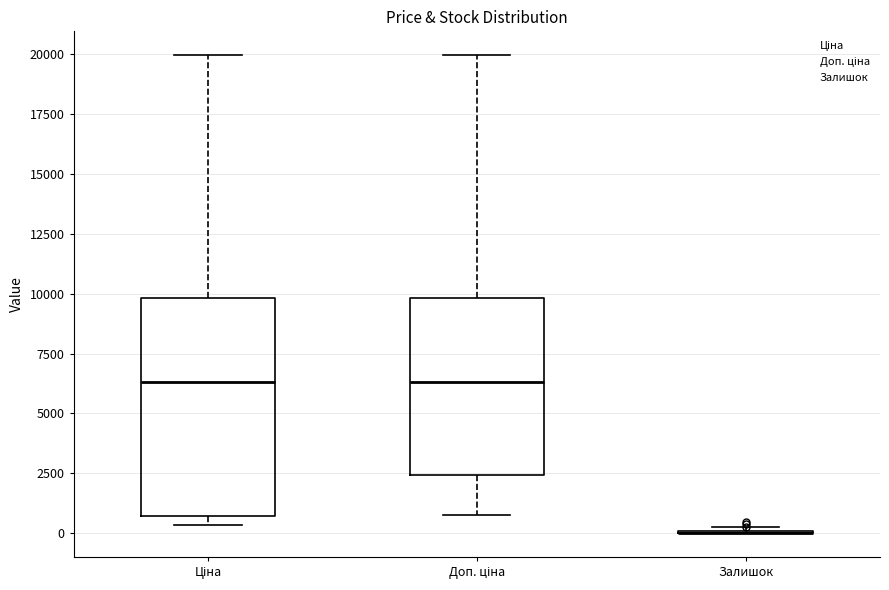

Reading left to right, read every box against the y-axis: the position of its median line, the range the box covers, and the ends of its whiskers. The values are not printed on the chart, so give them approximately, as read against the axis.

Ціна: median 6500, box 500 to 10000, whiskers 500 (just below the box's lower edge) to 20000
Доп. ціна: median 6500, box 2500 to 10000, whiskers 500 to 20000
Залишок: box collapsed to a line at 0, whiskers 0 to 0